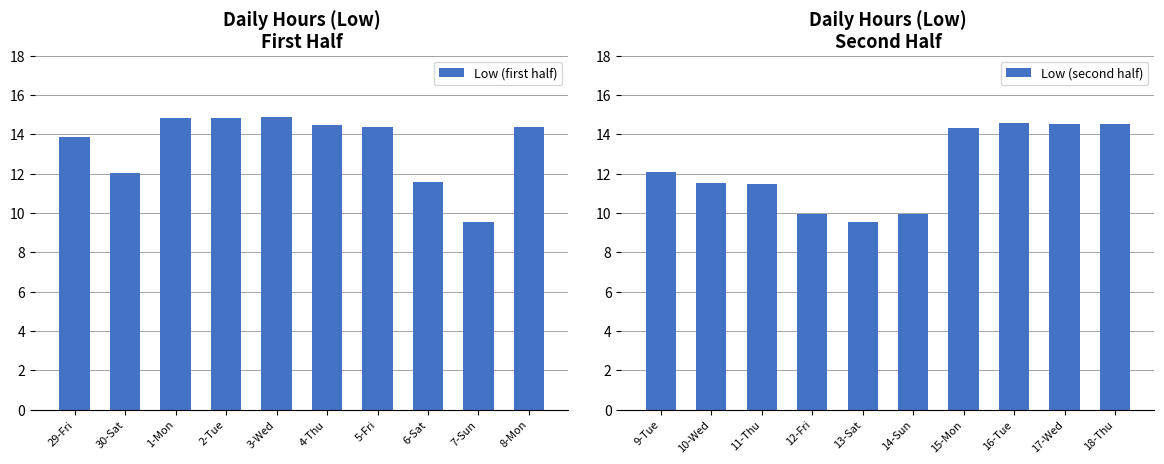

Which category has the lowest value in the Low (first half) series?

7-Sun